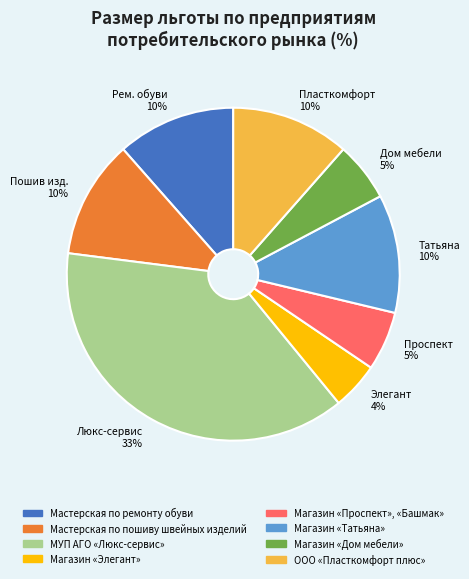

Which category has the biggest portion of the pie?

МУП АГО «Люкс-сервис»